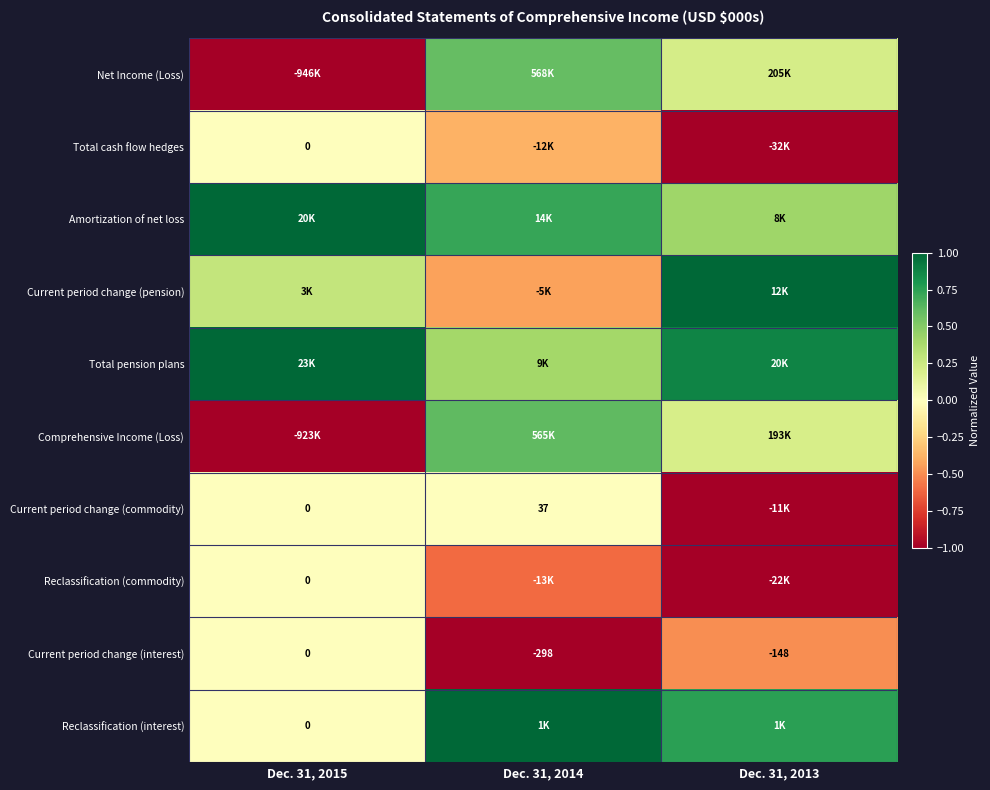

At which label does Reclassification (commodity) reach its minimum?

Dec. 31, 2013